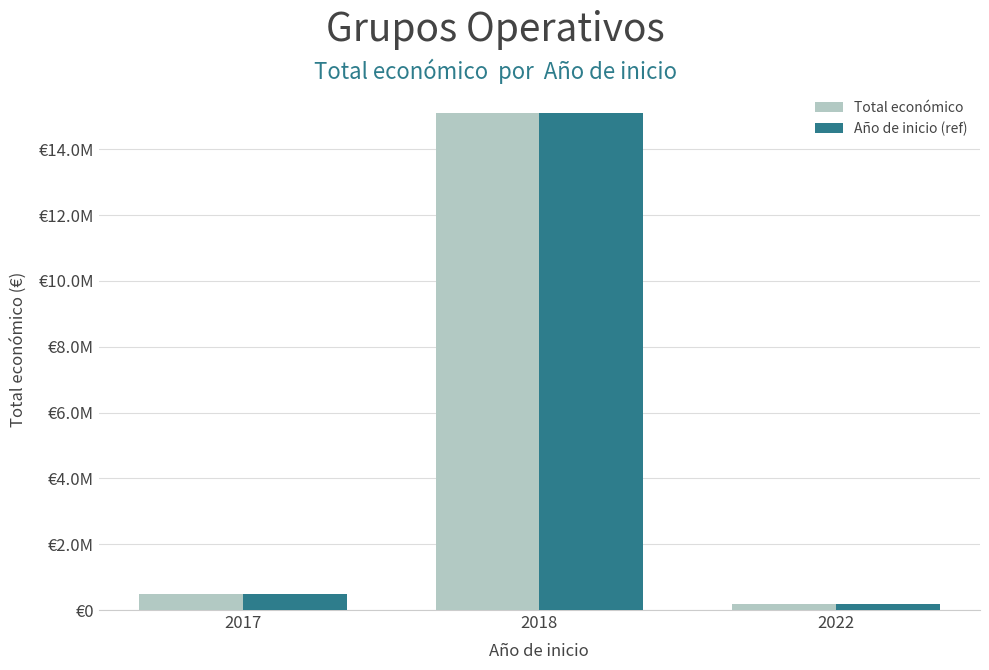

Does the chart contain any negative values?

No